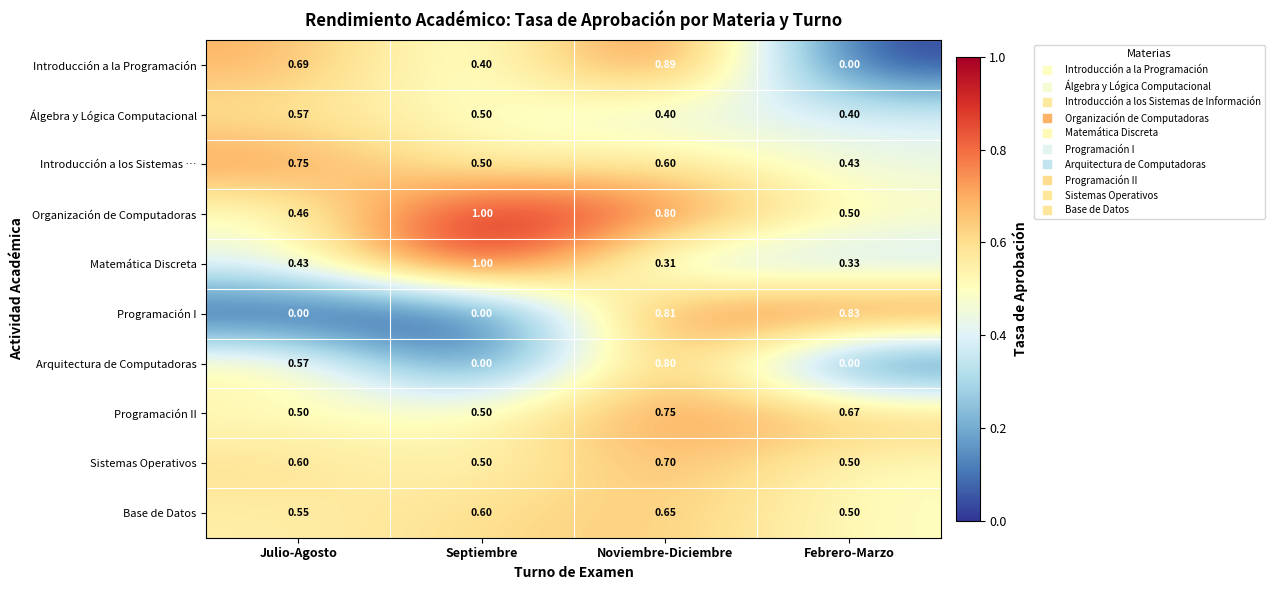

Which series has the largest total across all categories?

Organización de Computadoras